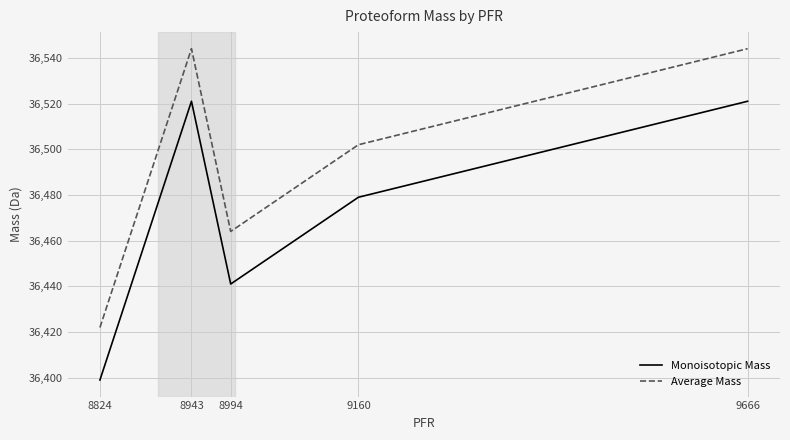

What is the total value across all series at 9666?

73065.1